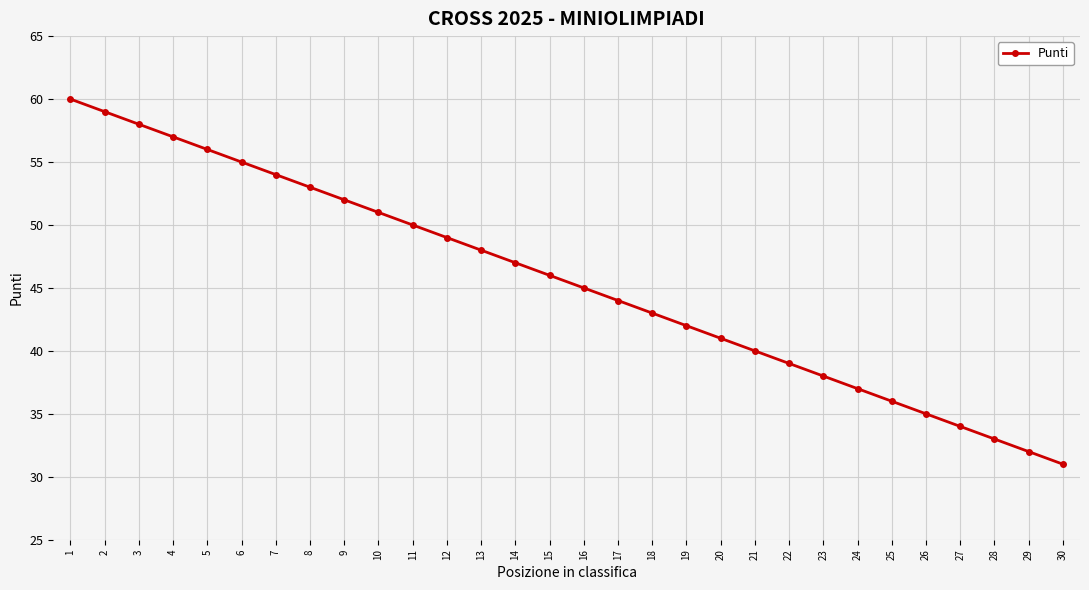

At which label does the data first exceed 46?

1